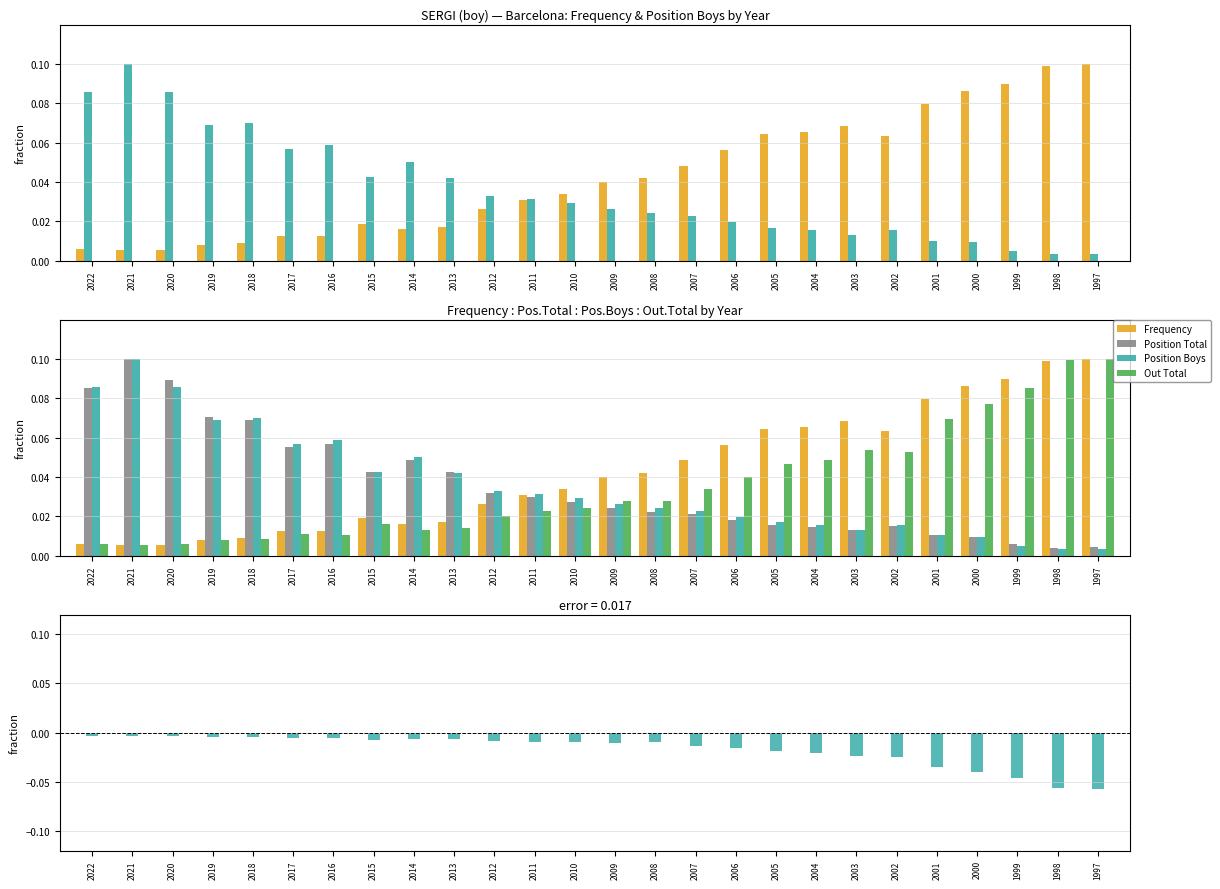

What is the maximum value shown in the chart?

0.1